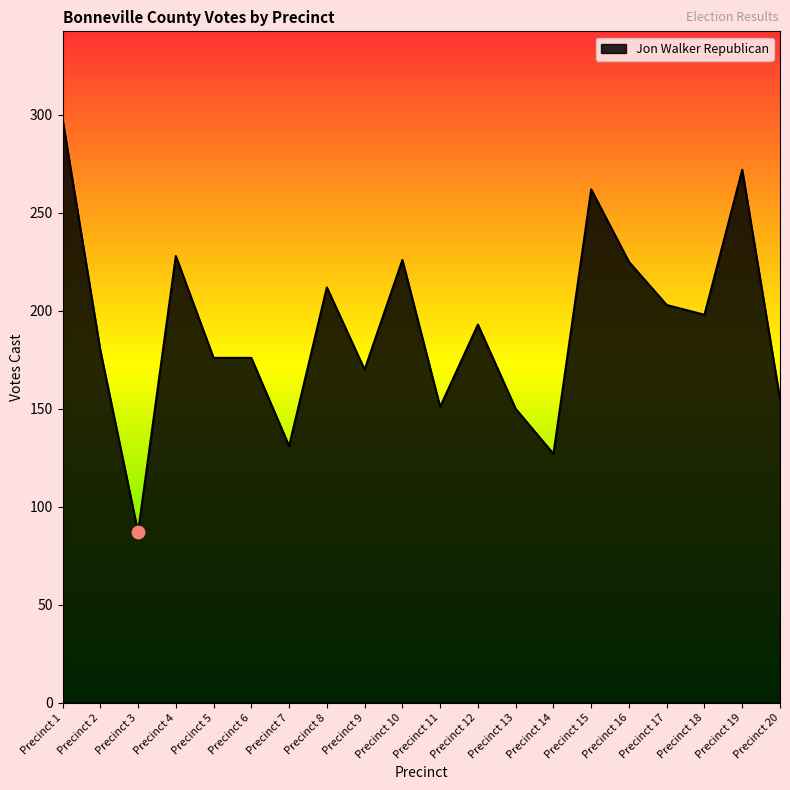

What is the change in value from Precinct 6 to Precinct 8?

+36